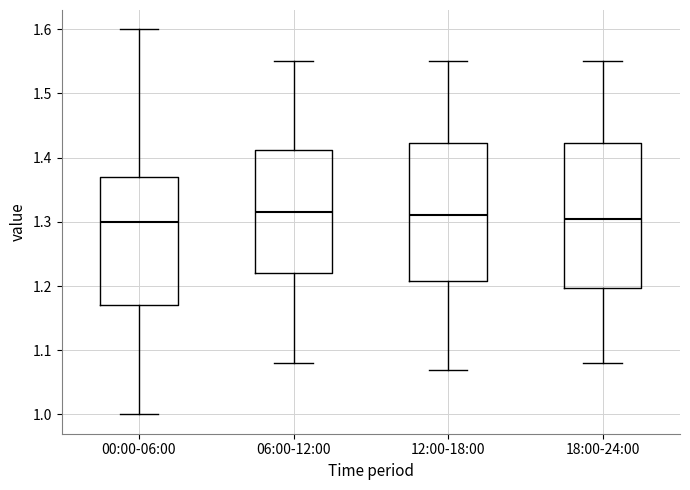

Reading left to right, read every box against the y-axis: the position of its median line, the range the box covers, and the ends of its whiskers. The values are not printed on the chart, so give them approximately, as read against the axis.

00:00-06:00: median 1.30, box 1.17 to 1.37, whiskers 1.00 to 1.60
06:00-12:00: median 1.32, box 1.22 to 1.41, whiskers 1.08 to 1.55
12:00-18:00: median 1.31, box 1.21 to 1.42, whiskers 1.07 to 1.55
18:00-24:00: median 1.31, box 1.20 to 1.42, whiskers 1.08 to 1.55